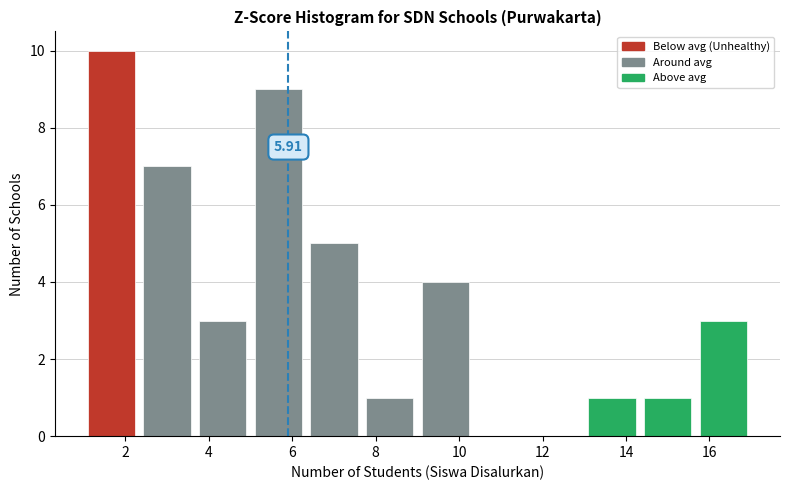

Which range on the x-axis has the tallest bar?

1.0 to 2.4